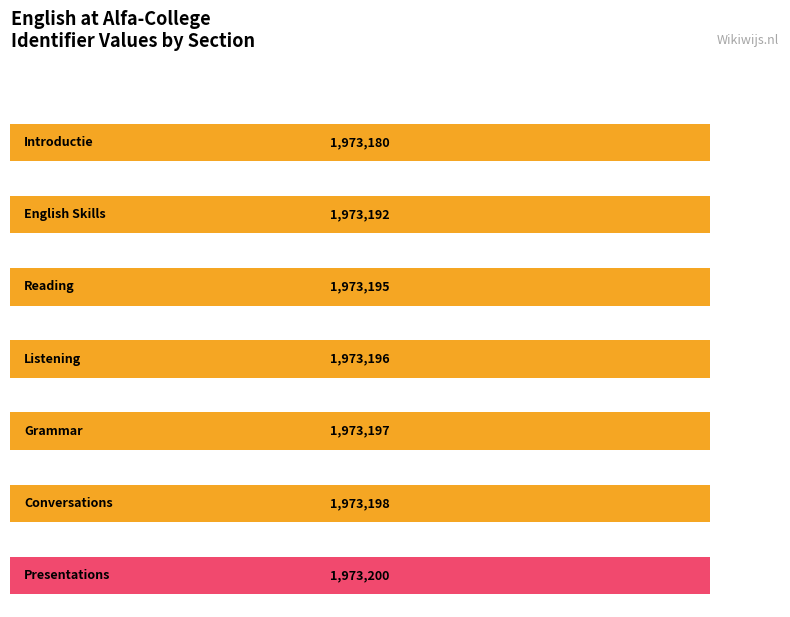

Reading right to left, what are all the values shown in this chart?

1973200	1973198	1973197	1973196	1973195	1973192	1973180